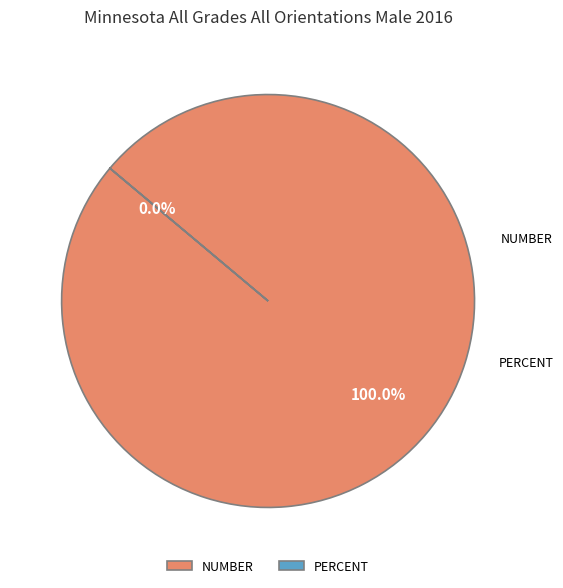

What portion of the pie excludes Percent?

100.0%